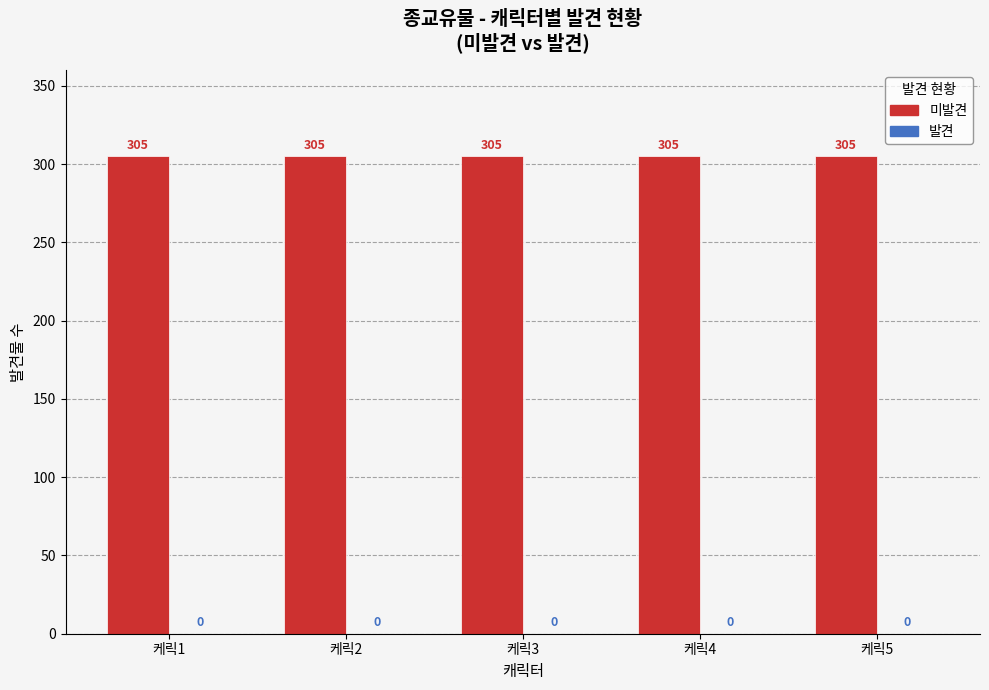

What is the total value across all series at 케릭3?

305